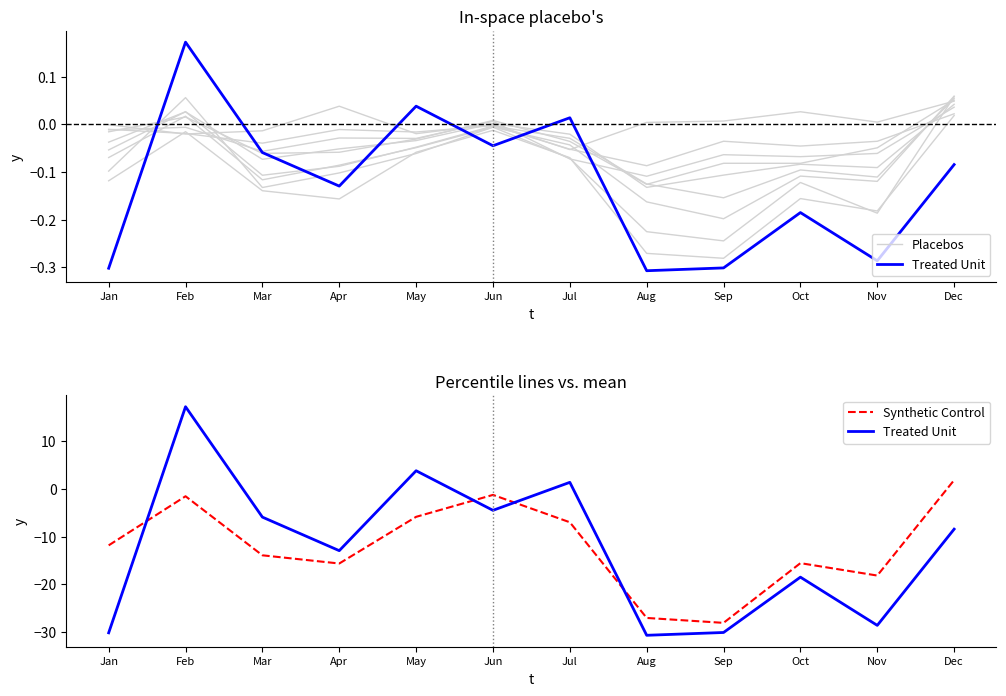

The value of Placebos at Dec is 0.0. True or false?

False